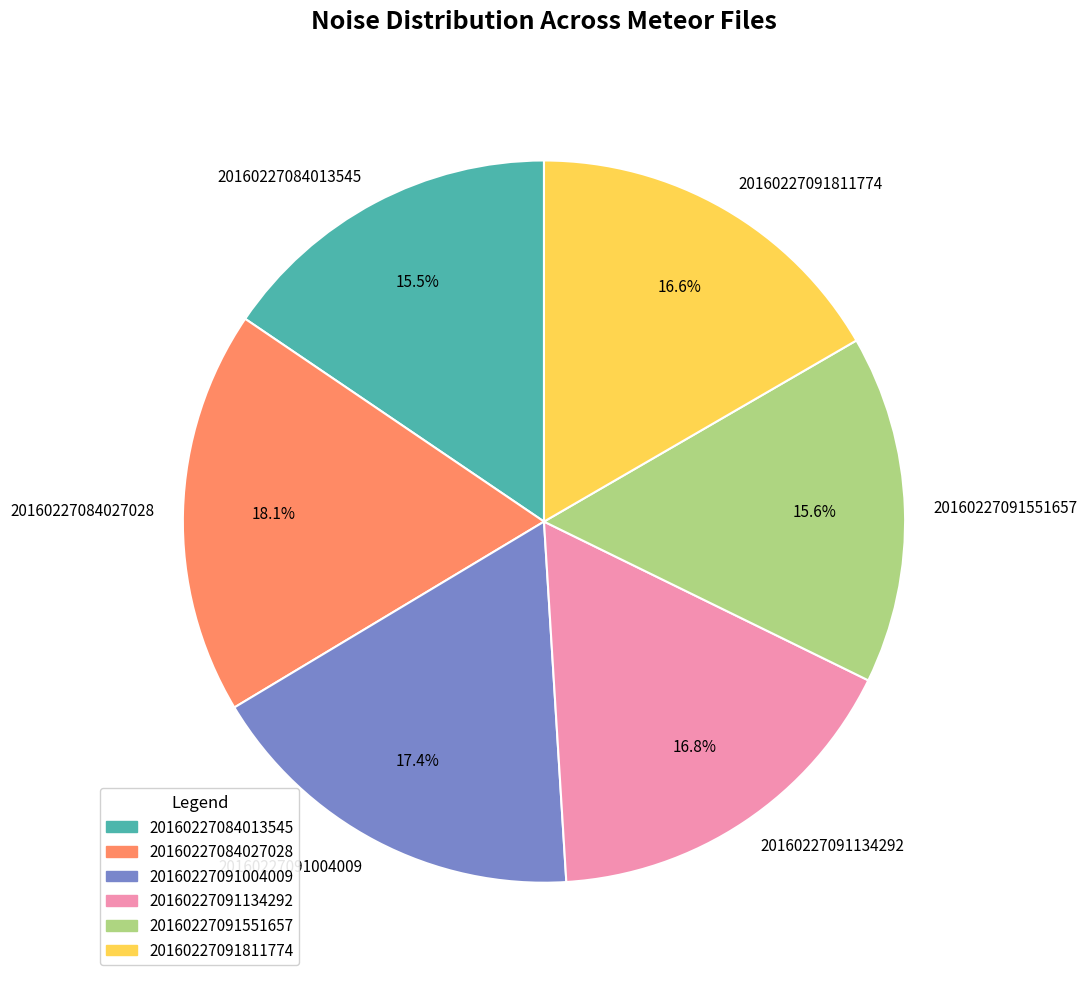

What percentage is the 20160227091811774 slice, to the nearest percent?

17%